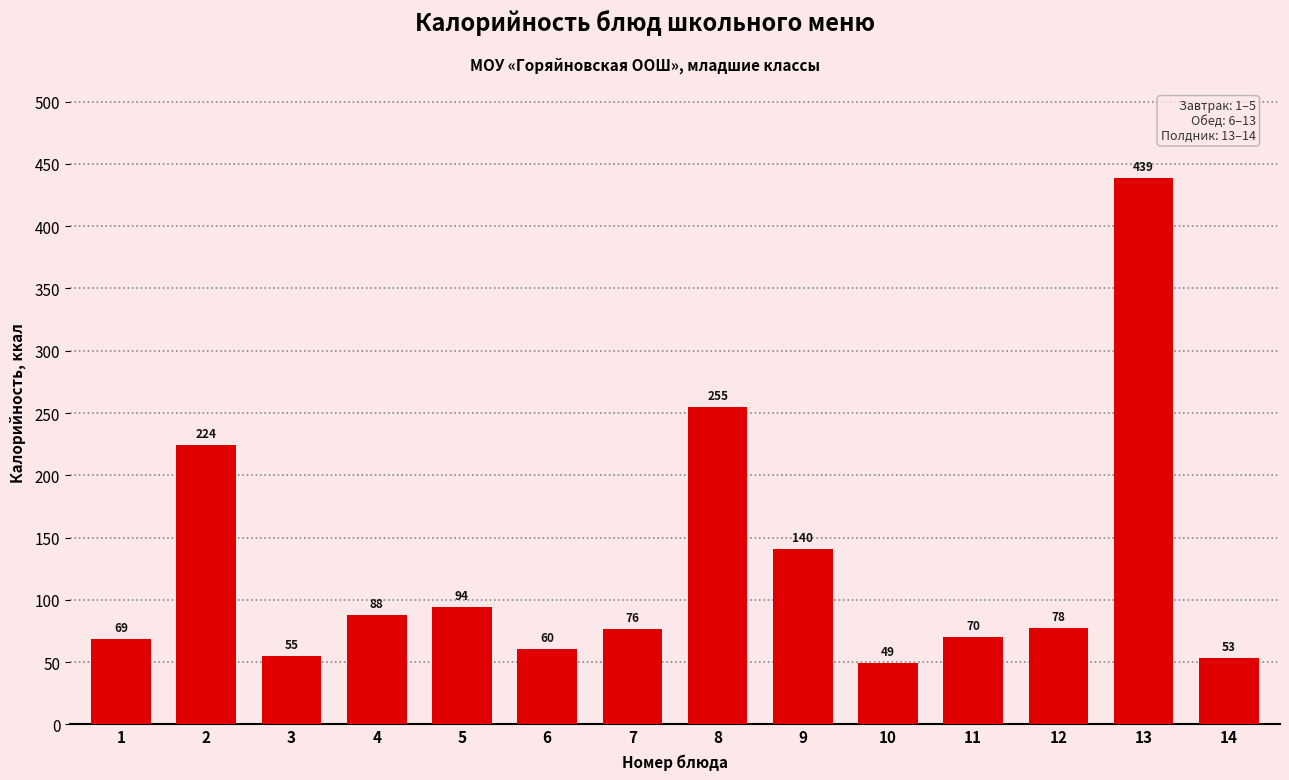

Read the value at 1.

68.8